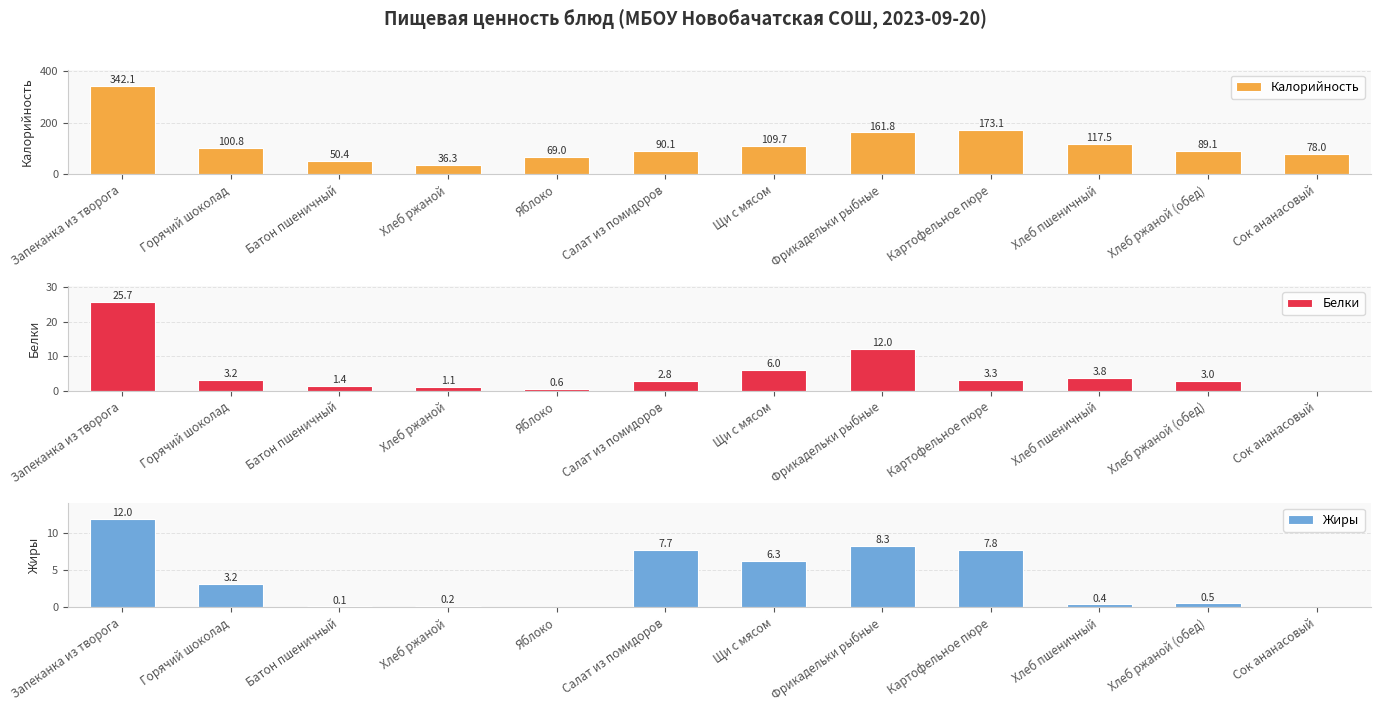

What is the difference between the maximum and minimum values in the Жиры series?

12.0